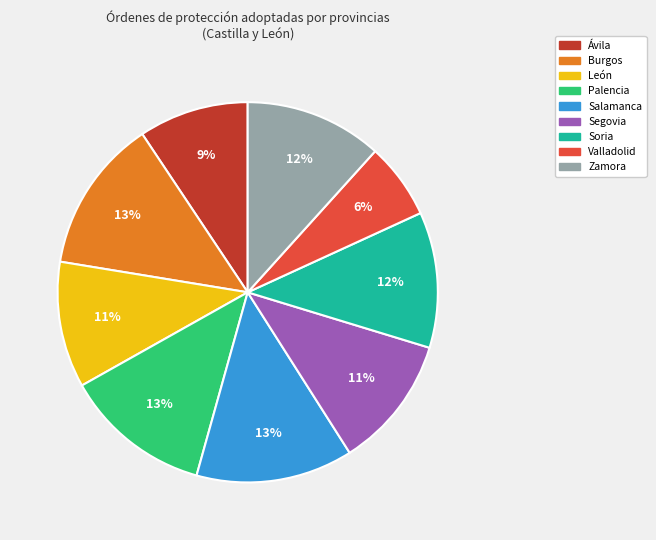

Is Palencia the majority of the pie?

No